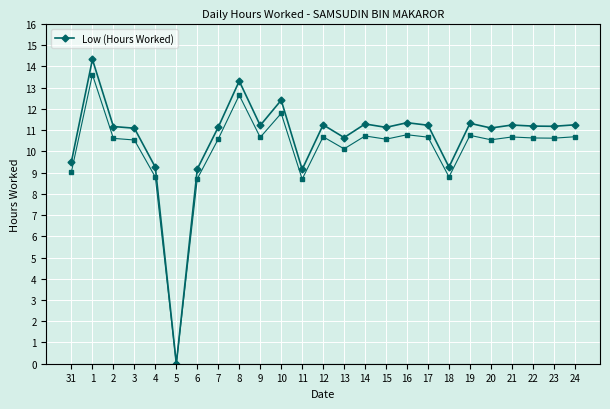

What is the value of the 5th point from the left?

9.2